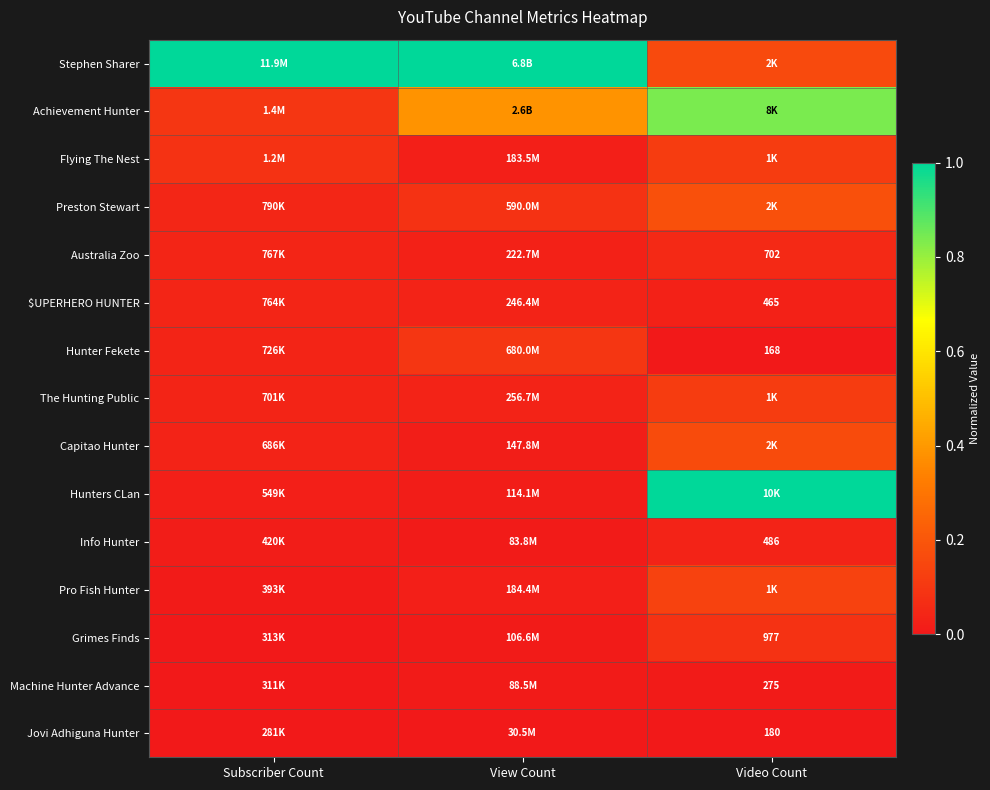

At View Count, list the series in order from largest to smallest.

Stephen Sharer, Achievement Hunter, Hunter Fekete, Preston Stewart, The Hunting Public, $UPERHERO HUNTER, Australia Zoo, Pro Fish Hunter, Flying The Nest, Capitao Hunter, Hunters CLan, Grimes Finds, Machine Hunter Advance, Info Hunter, Jovi Adhiguna Hunter